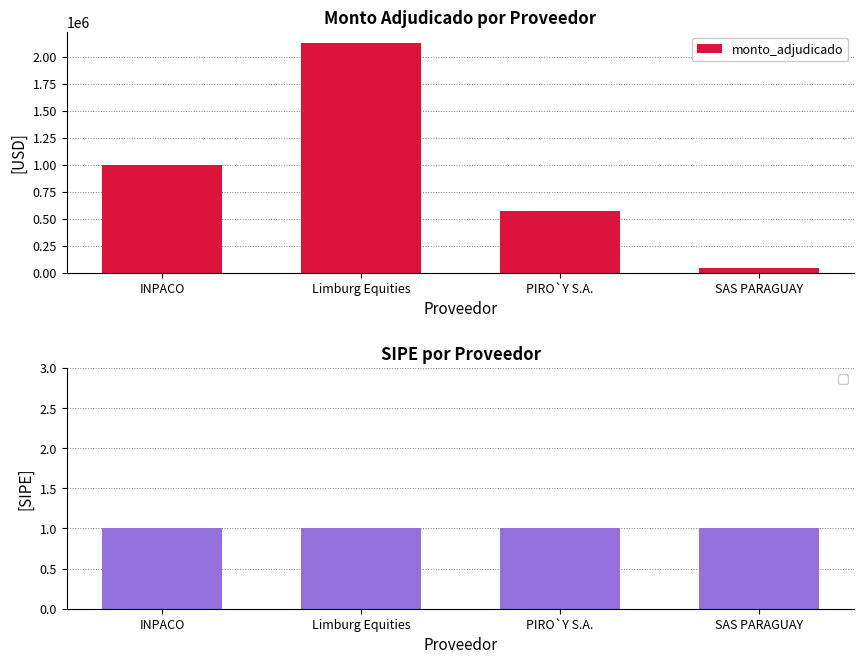

What is the label of the 4th bar from the left?

SAS PARAGUAY